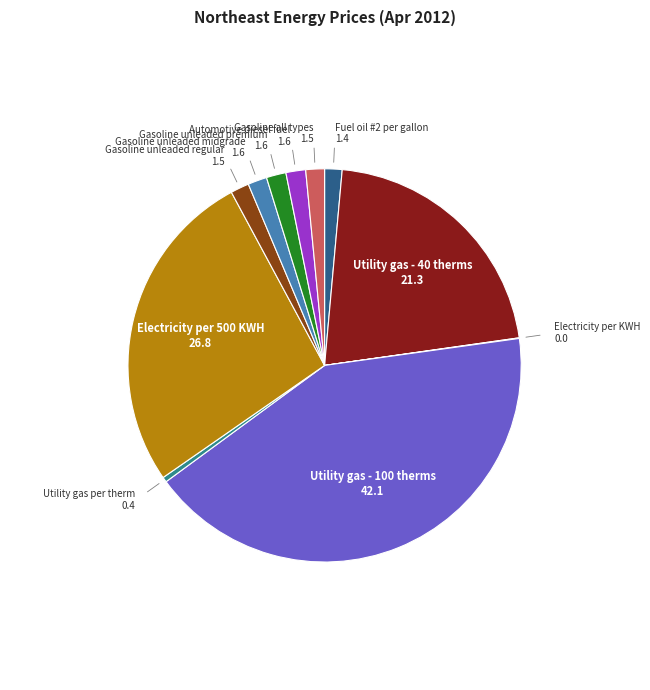

Which category has the biggest portion of the pie?

Utility gas - 100 therms